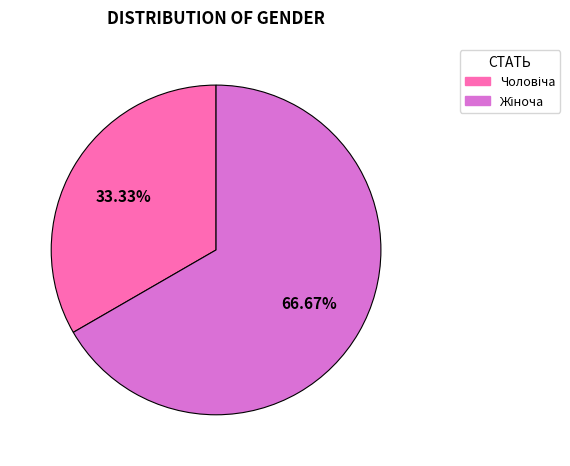

Does any single category account for the majority?

Yes